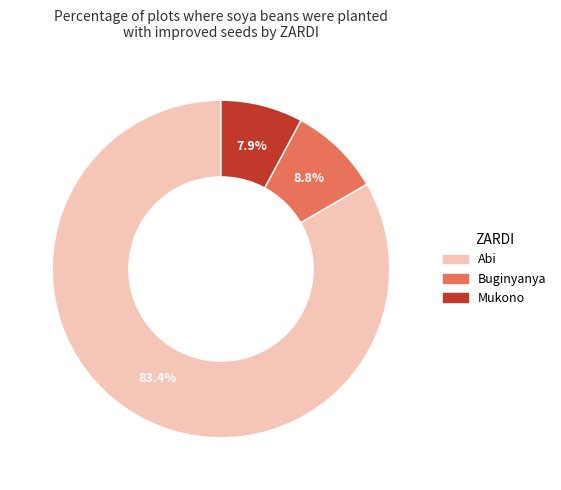

Is there any slice that represents more than half of the pie?

Yes